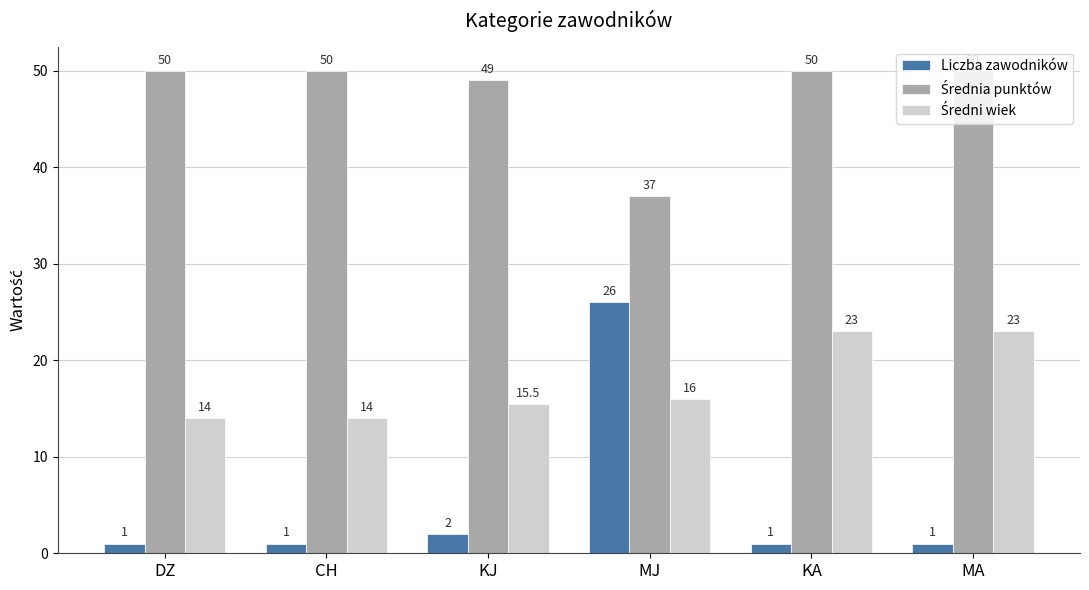

What is the maximum value for Liczba zawodników?

26.0